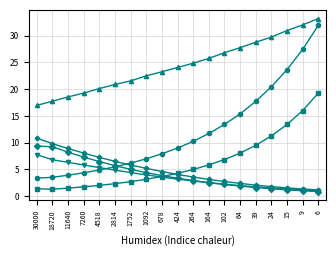

What is the spread (max minus min) of values at 6?

32.3